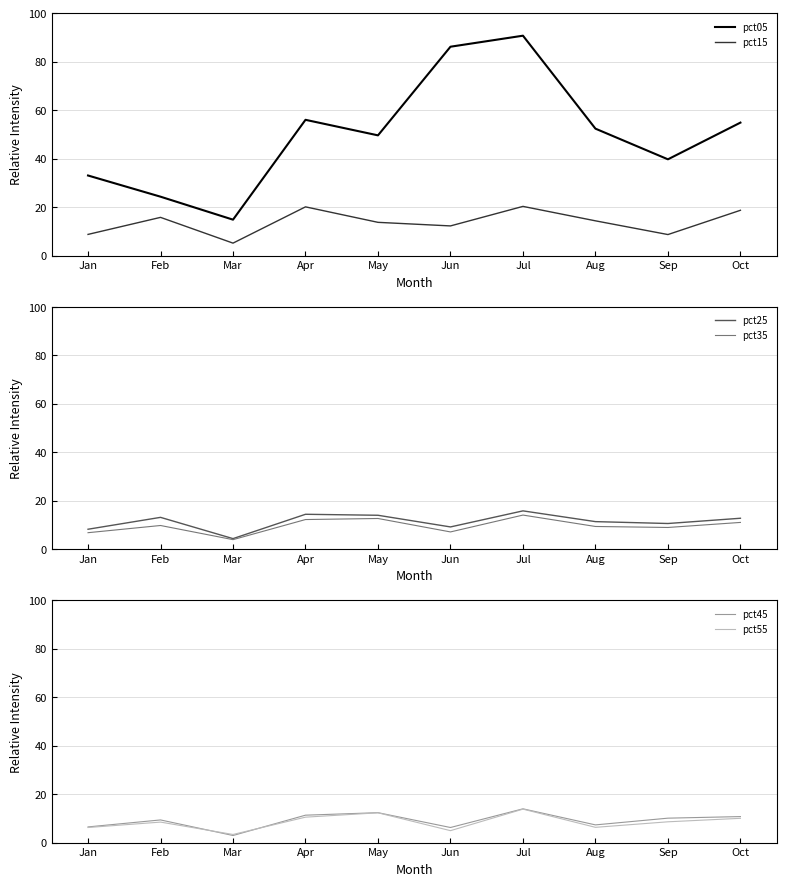

Rank the categories by pct45 value from highest to lowest.

Jul, May, Apr, Oct, Sep, Feb, Aug, Jan, Jun, Mar